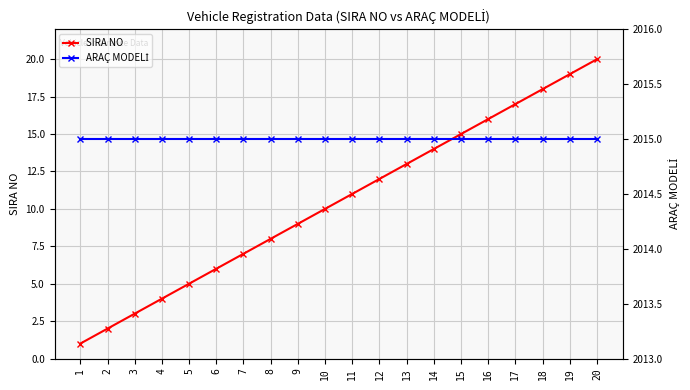

Is it true that SIRA NO equals 10 at 10?

True